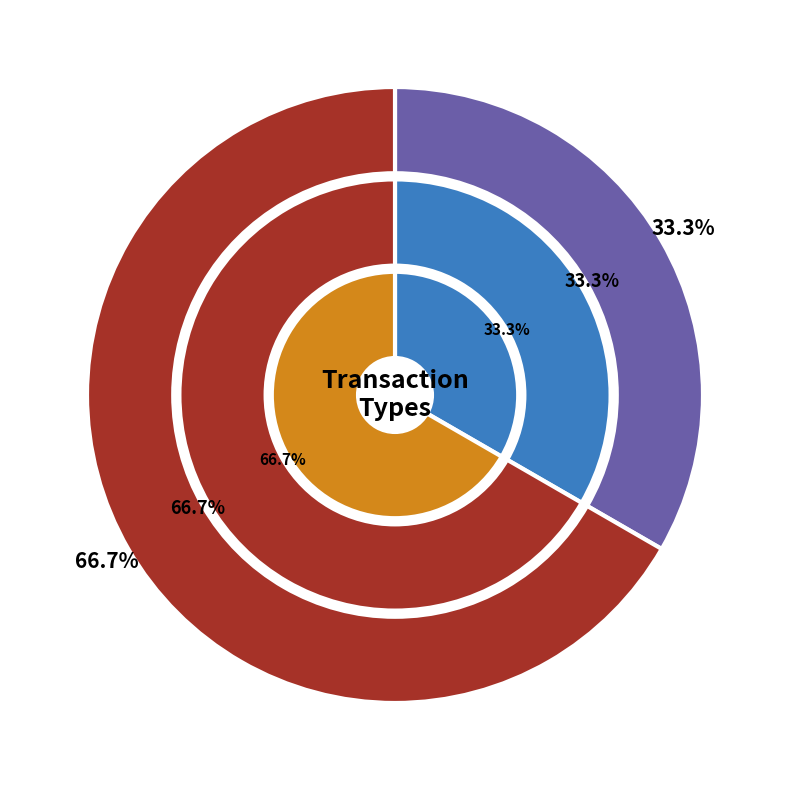

Is it true that Regular is 33% of the pie?

True